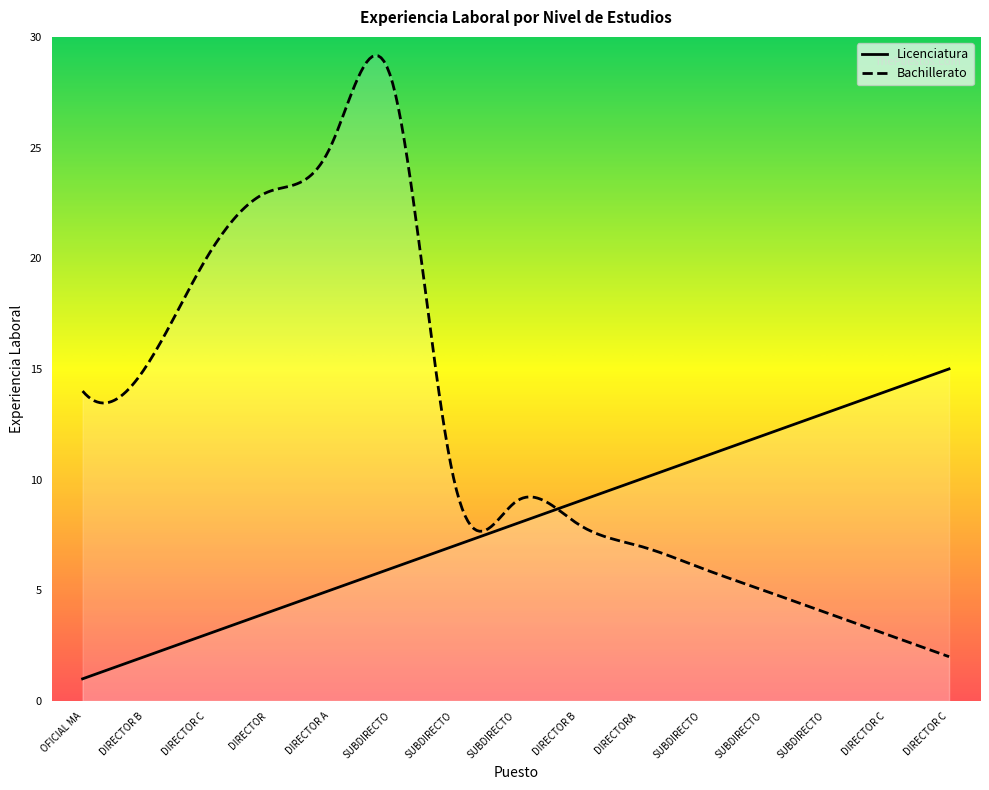

What is the label of the 11th point from the right?

DIRECTOR A